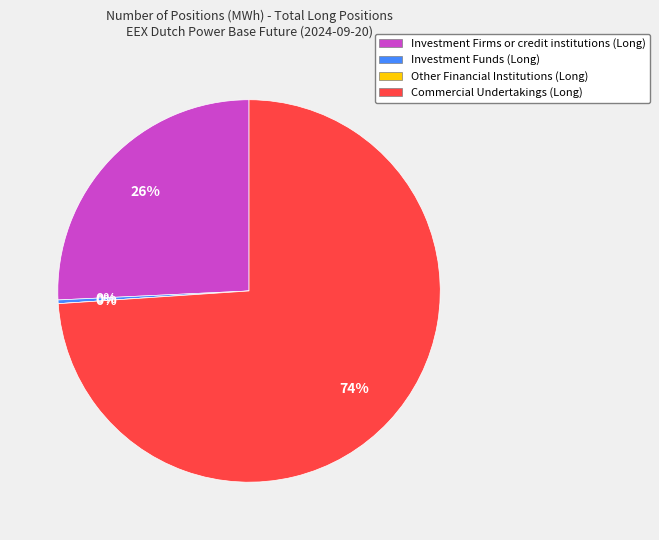

Approximately how many times larger is the value at Commercial Undertakings (Long) compared to Investment Funds (Long)?

237.3